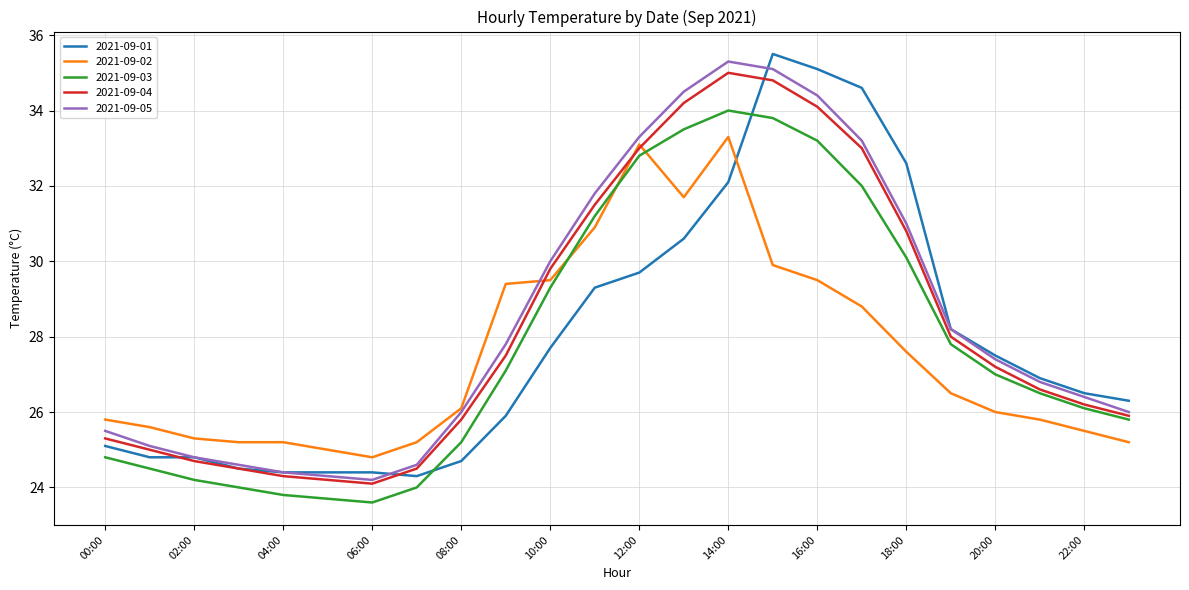

List the series in order of their peak value, highest first.

2021-09-01, 2021-09-05, 2021-09-04, 2021-09-03, 2021-09-02